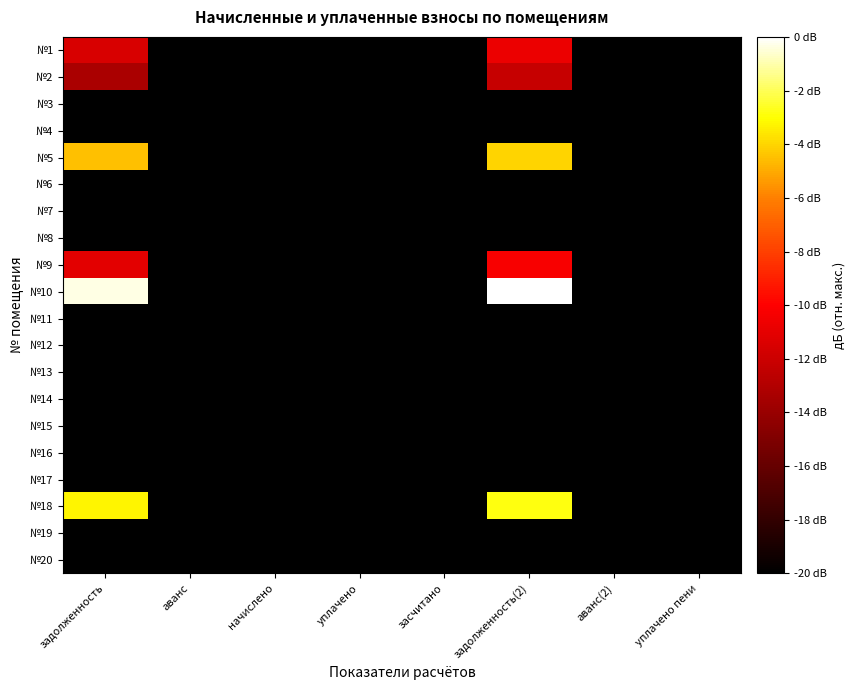

How many series are shown in this chart?

20